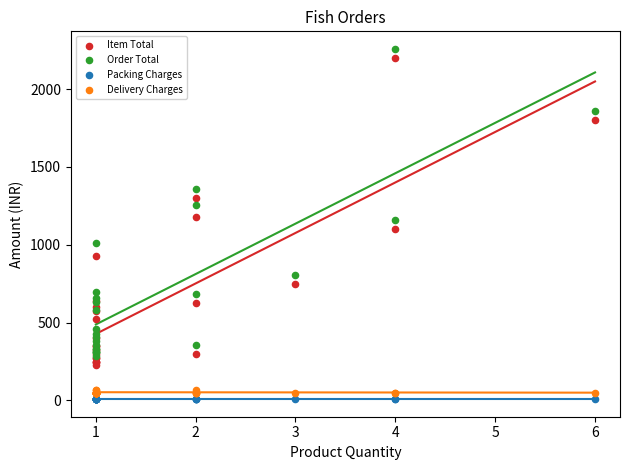

Which series reaches the minimum Y coordinate?

Packing Charges